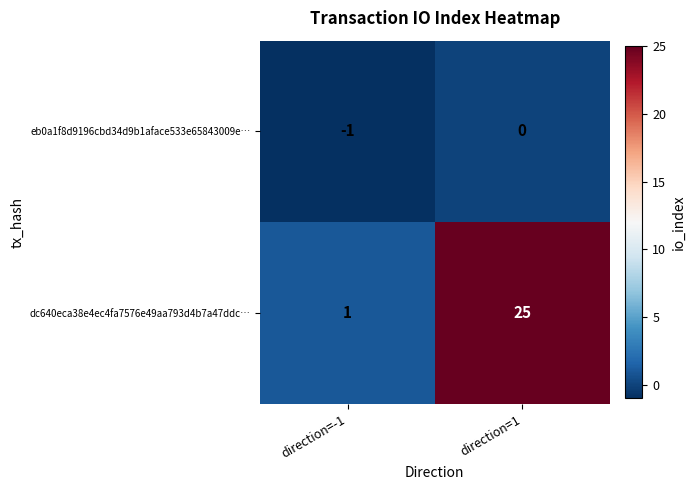

What is the total value across all series at direction=1?

25